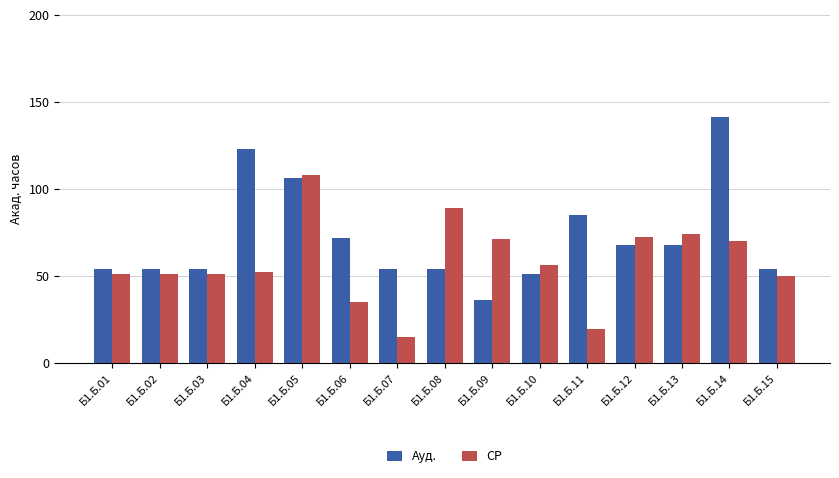

The value of Ауд. at Б1.Б.04 is 54.2. True or false?

False